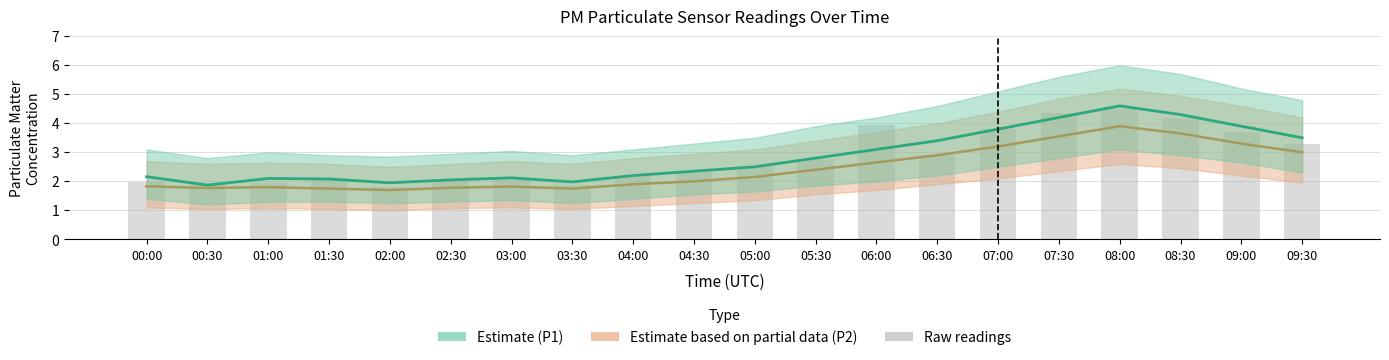

What value does the P1 (Estimate) series have at 01:00?

2.1